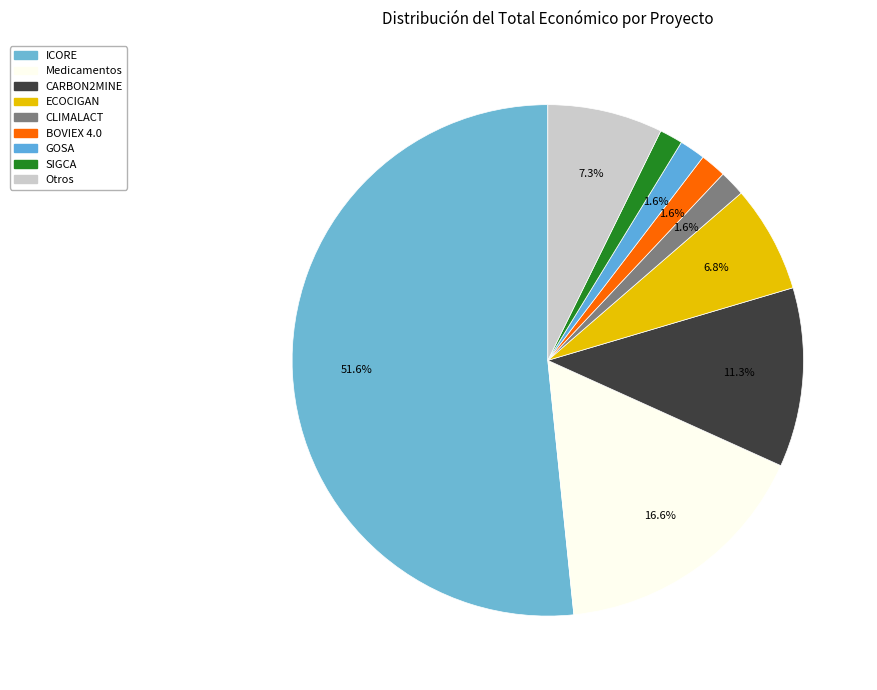

How many segments does this pie chart have?

9